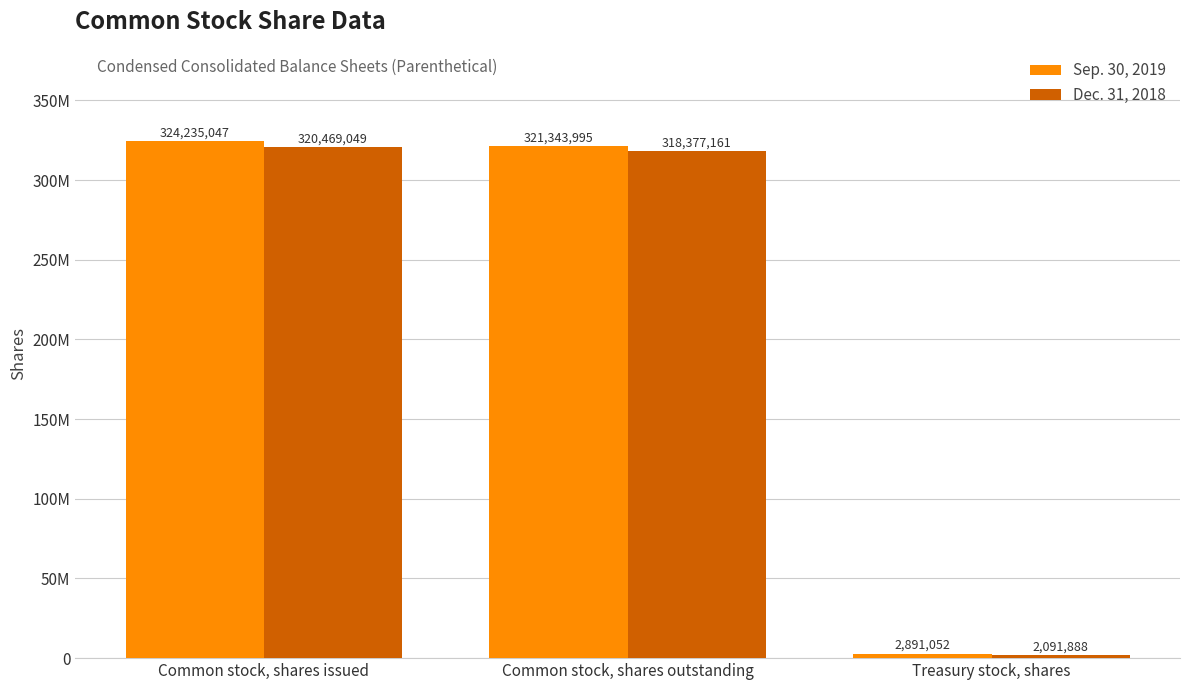

What is the label of the 1st bar from the right?

Treasury stock, shares